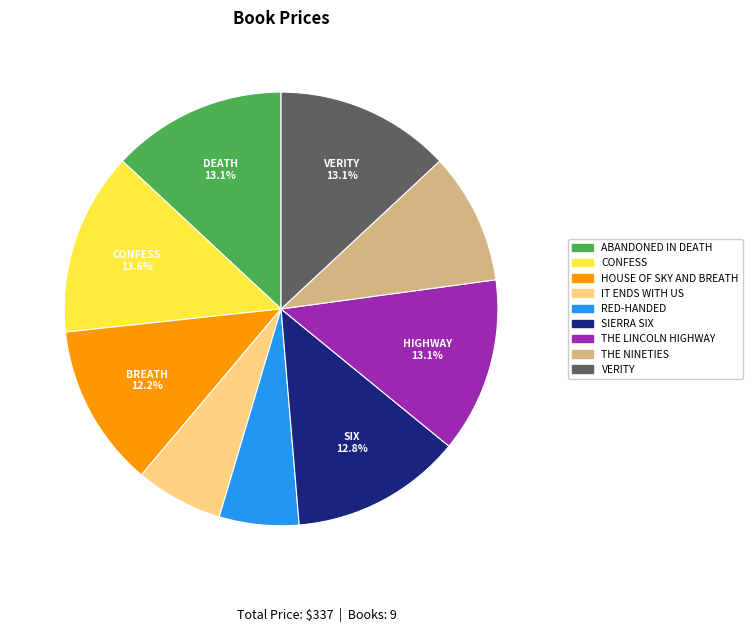

Is there a majority slice in this chart?

No